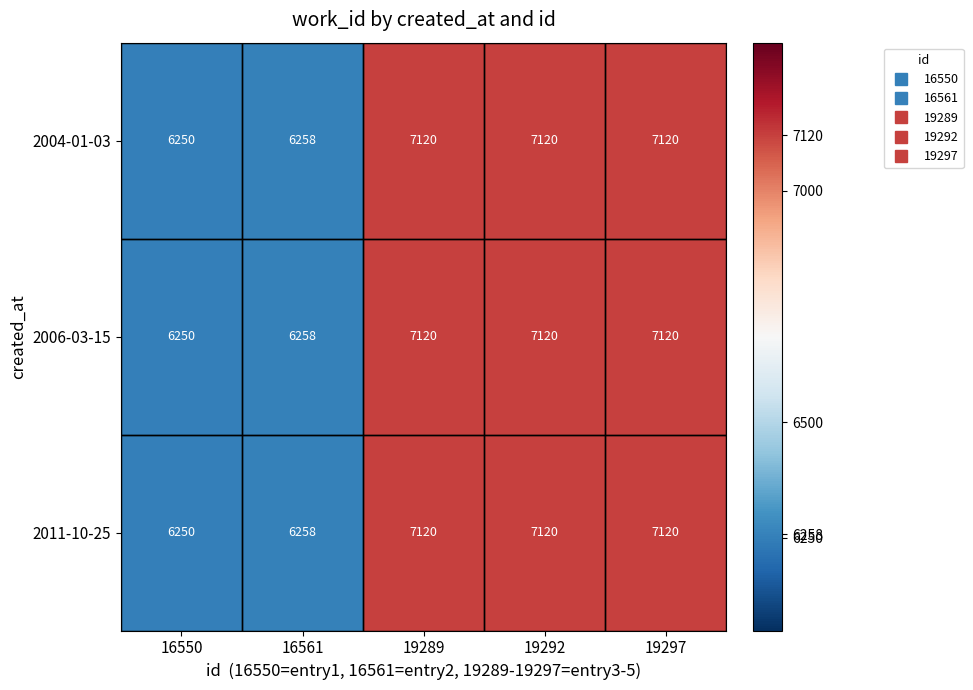

The 2004-01-03 series shows 3606 at 19297. True or false?

False